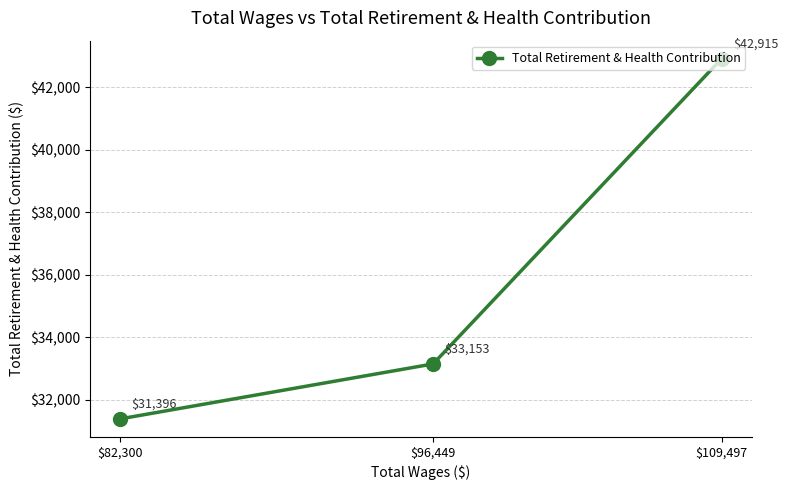

True or false: the data shows 62569 at $109,497.

False